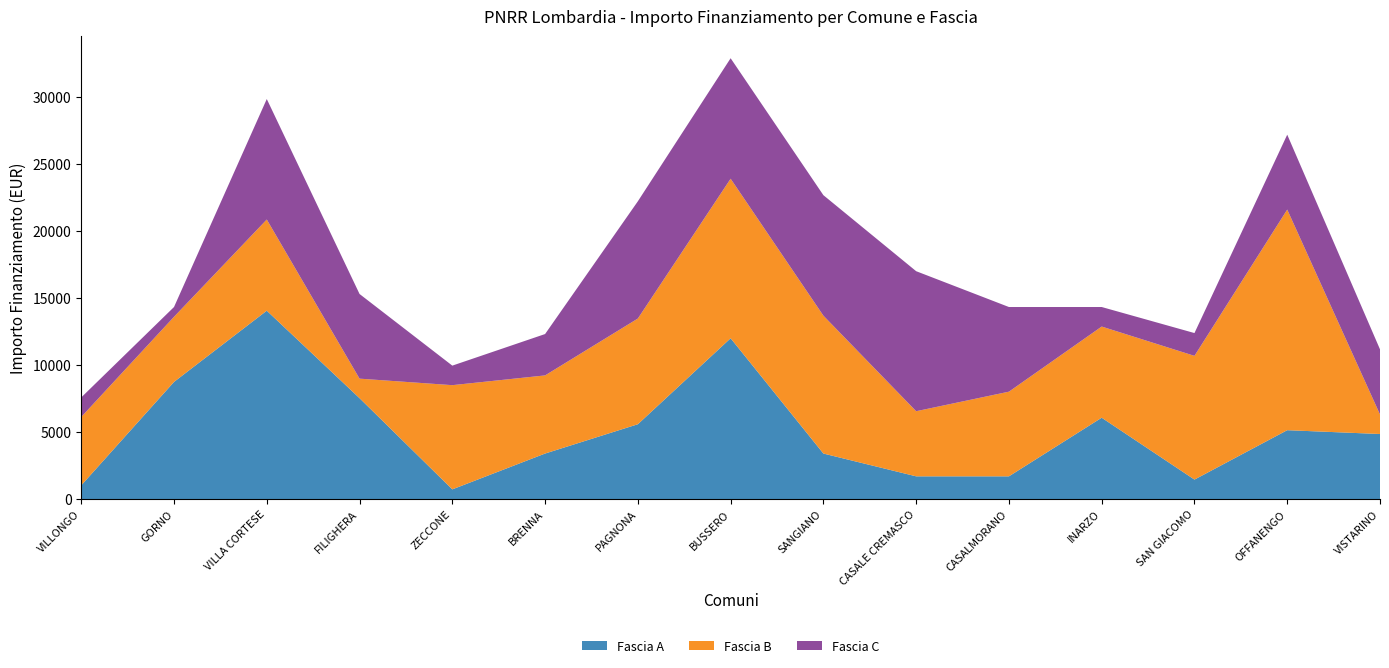

Reading left to right, list all the values displayed in this chart.

Fascia A: VILLONGO=1029	GORNO=8748	VILLA CORTESE=14063	FILIGHERA=7533	ZECCONE=729	BRENNA=3402	PAGNONA=5589	BUSSERO=12005	SANGIANO=3402	CASALE CREMASCO=1701	CASALMORANO=1701	INARZO=6075	SAN GIACOMO=1458	OFFANENGO=5145	VISTARINO=4860
Fascia B: VILLONGO=5103	GORNO=4860	VILLA CORTESE=6804	FILIGHERA=1458	ZECCONE=7776	BRENNA=5831	PAGNONA=7889	BUSSERO=11907	SANGIANO=10290	CASALE CREMASCO=4860	CASALMORANO=6318	INARZO=6804	SAN GIACOMO=9234	OFFANENGO=16464	VISTARINO=1458
Fascia C: VILLONGO=1458	GORNO=729	VILLA CORTESE=8991	FILIGHERA=6318	ZECCONE=1458	BRENNA=3087	PAGNONA=8748	BUSSERO=8991	SANGIANO=8991	CASALE CREMASCO=10449	CASALMORANO=6318	INARZO=1458	SAN GIACOMO=1701	OFFANENGO=5589	VISTARINO=4860